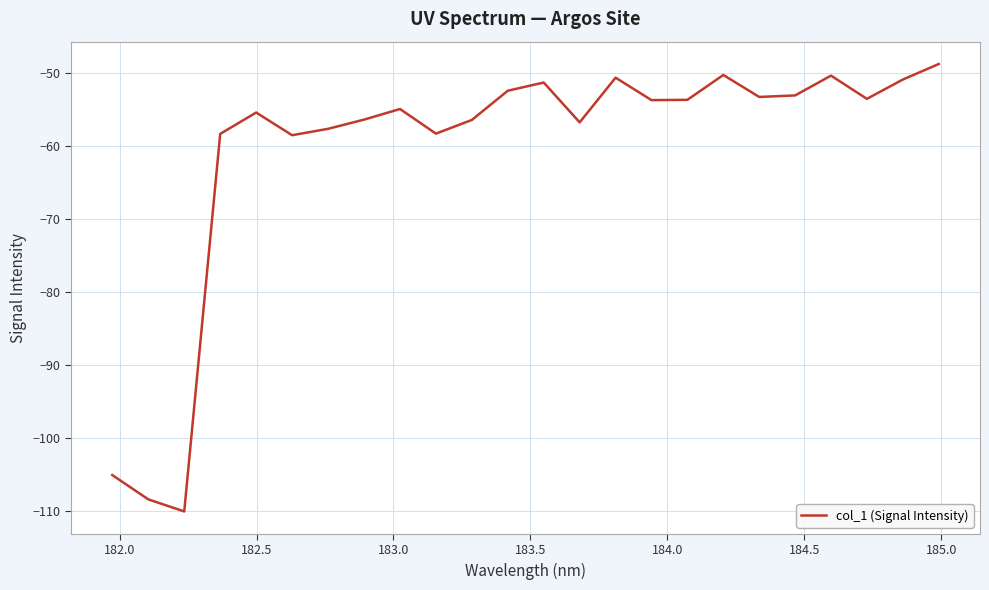

What is the greatest value displayed?

-48.8